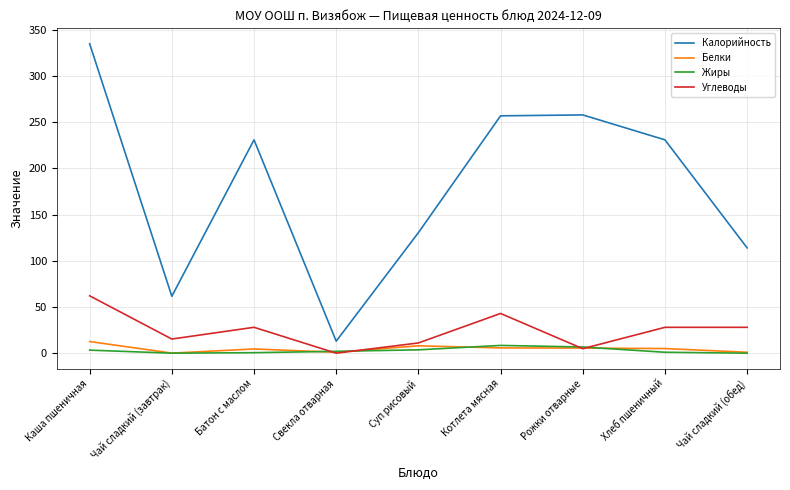

Is this an area chart (filled region under the line)?

No